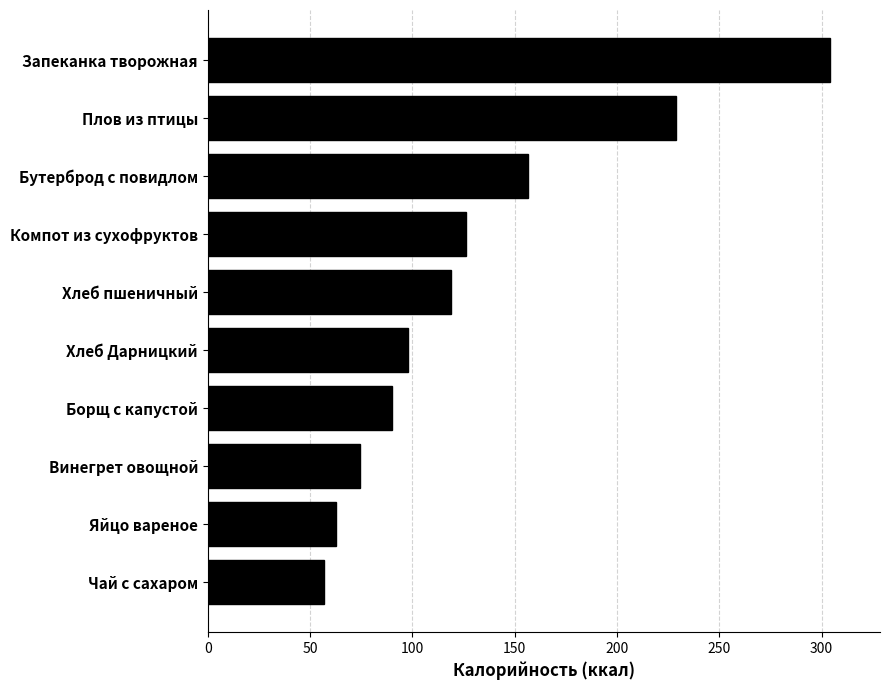

Which category has the lowest value across all series?

Чай с сахаром